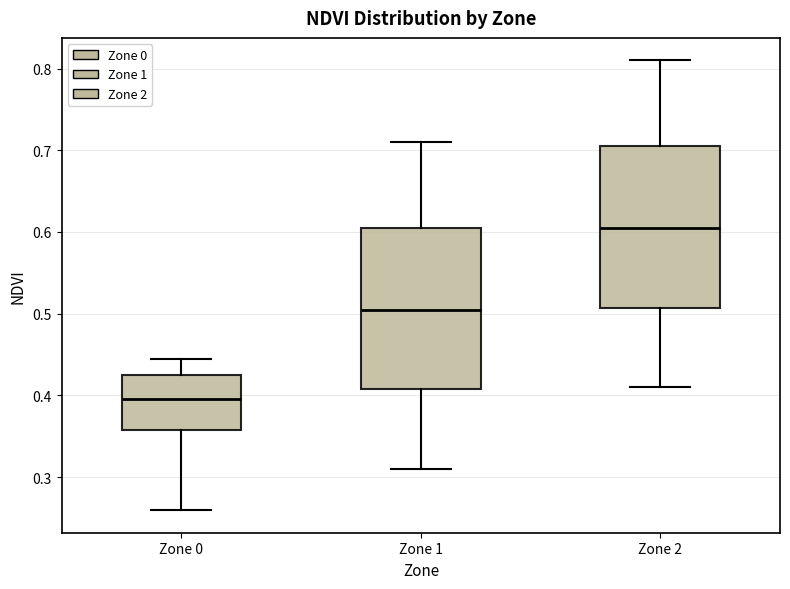

Where does the lower whisker of the box for Zone 1 end on the y-axis? The values are not printed on the chart, so give them approximately, as read against the axis.

0.31